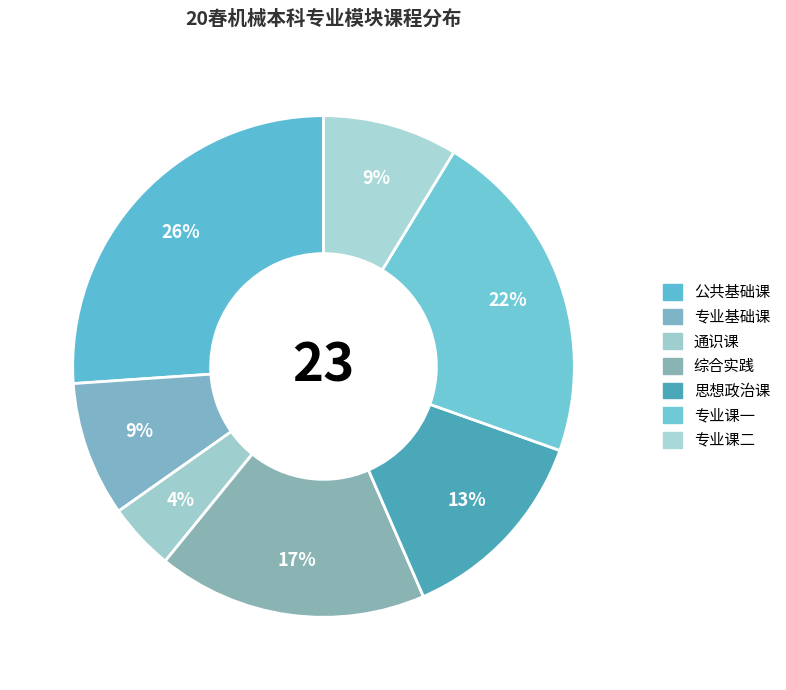

Which has a higher value, 公共基础课 or 综合实践?

公共基础课